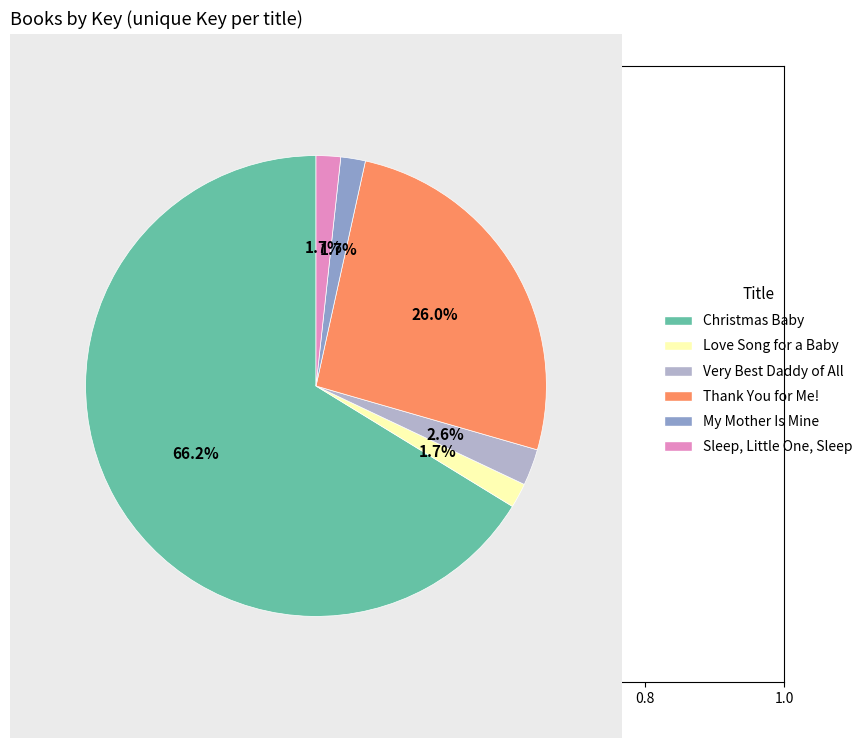

True or false: Love Song for a Baby accounts for 15% of the total.

False